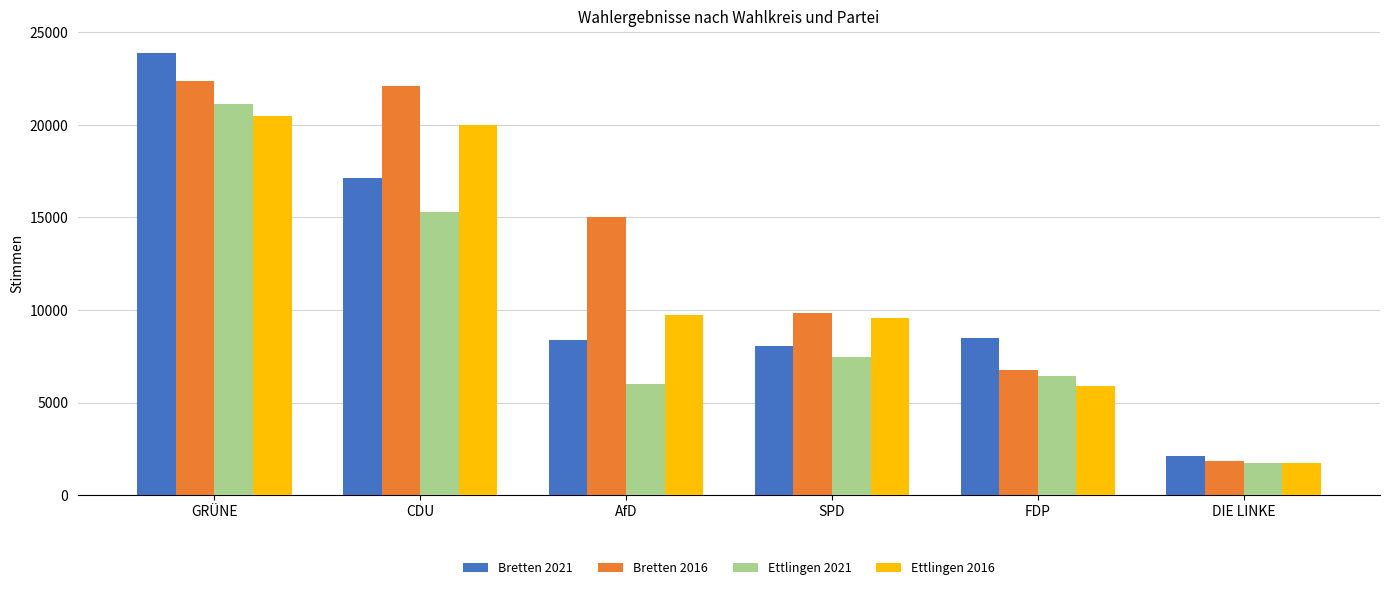

What is the sum of the Bretten 2016 values at AfD and FDP?

21777